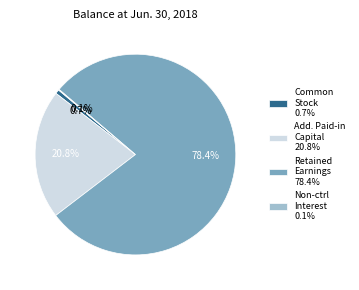

Approximately how many times larger is the value at Retained Earnings 78.4% compared to Add. Paid-in Capital 20.8%?

3.8